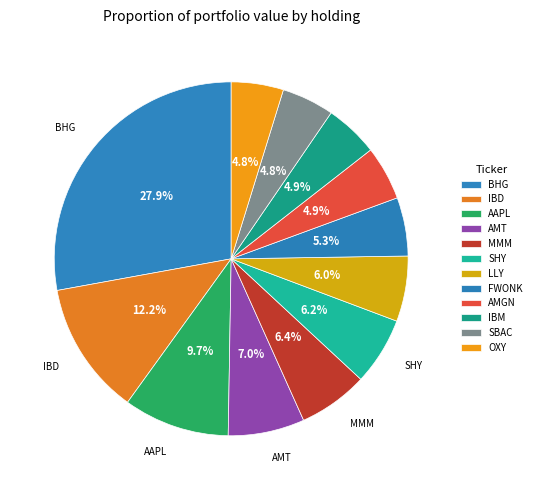

Combined, do AAPL and SBAC account for over 50%?

No